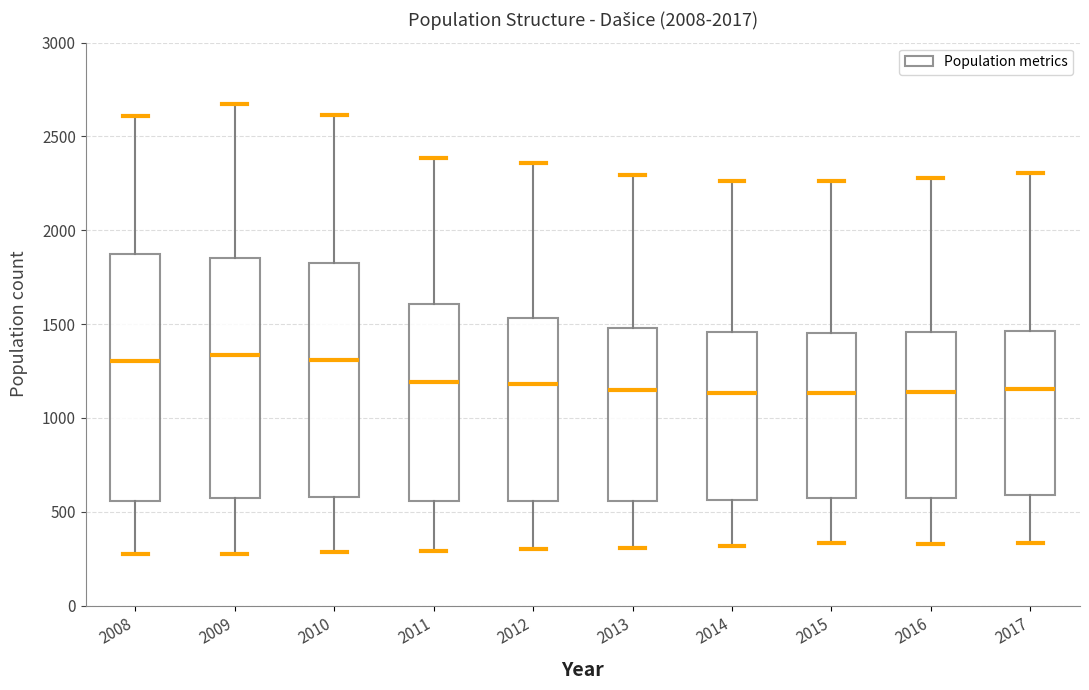

Where is the lower edge of the box at x = 2015 on the y-axis? The values are not printed on the chart, so give them approximately, as read against the axis.

550